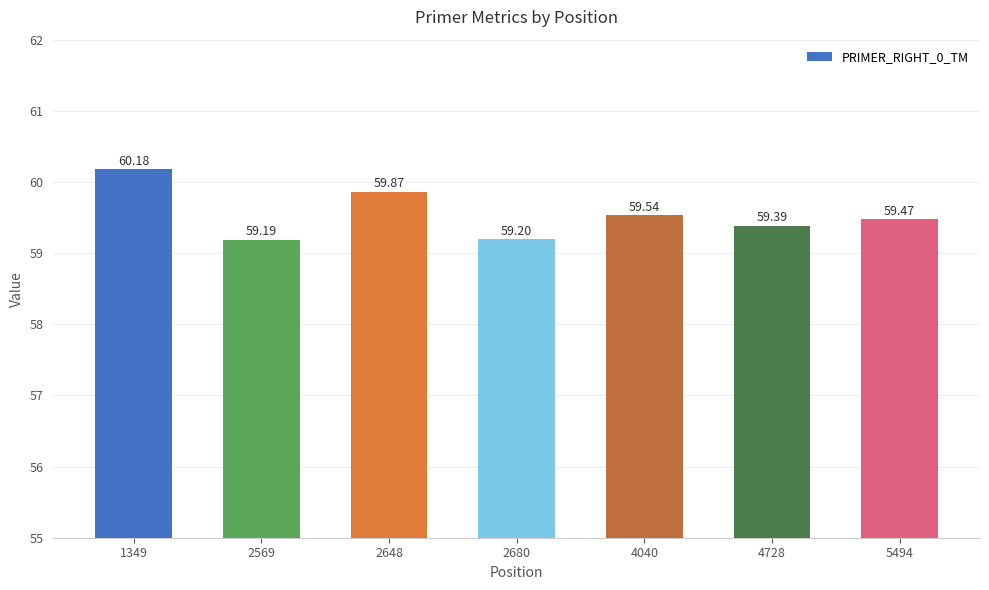

Where is the data nearest to the value 59?

2569